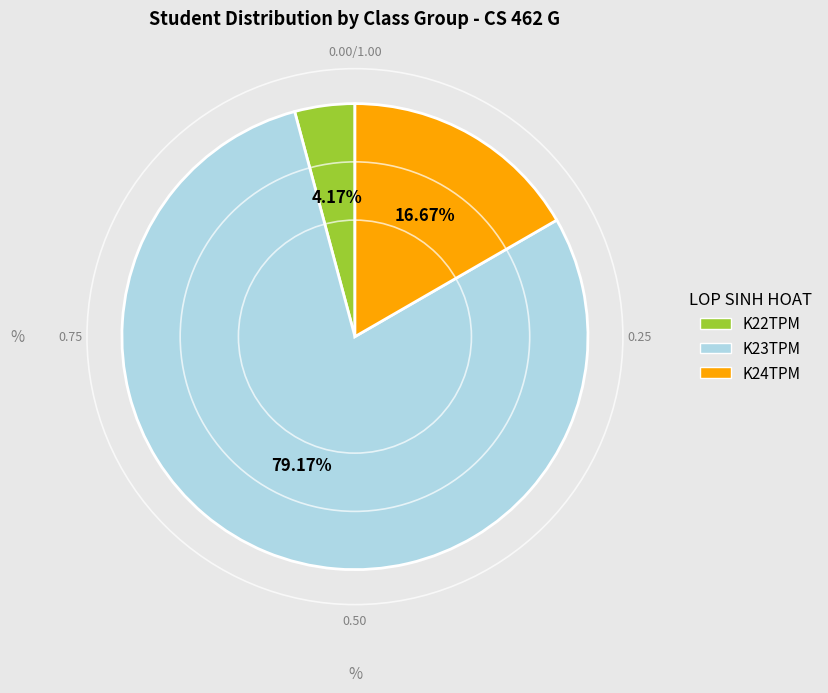

Count the number of slices in the pie.

3